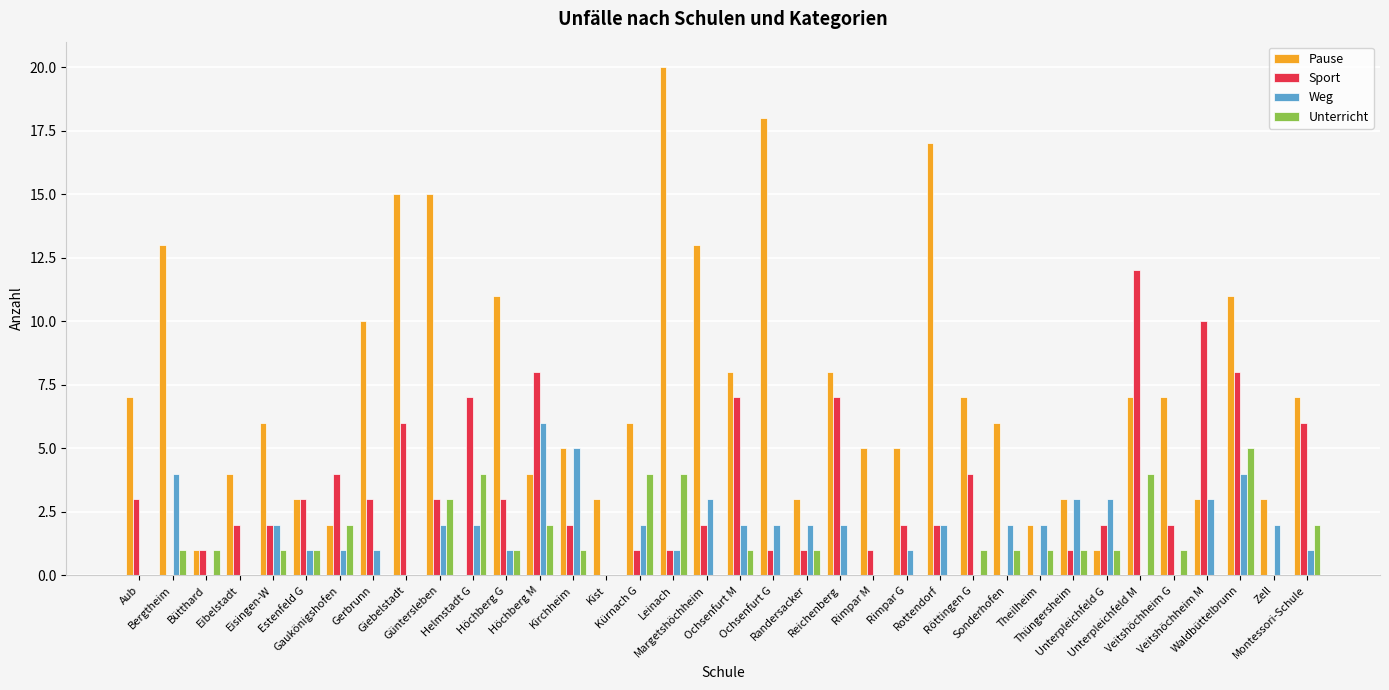

Reading left to right, what are all the values shown in this chart?

Pause: 7	13	1	4	6	3	2	10	15	15	0	11	4	5	3	6	20	13	8	18	3	8	5	5	17	7	6	2	3	1	7	7	3	11	3	7
Sport: 3	0	1	2	2	3	4	3	6	3	7	3	8	2	0	1	1	2	7	1	1	7	1	2	2	4	0	0	1	2	12	2	10	8	0	6
Weg: 0	4	0	0	2	1	1	1	0	2	2	1	6	5	0	2	1	3	2	2	2	2	0	1	2	0	2	2	3	3	0	0	3	4	2	1
Unterricht: 0	1	1	0	1	1	2	0	0	3	4	1	2	1	0	4	4	0	1	0	1	0	0	0	0	1	1	1	1	1	4	1	0	5	0	2